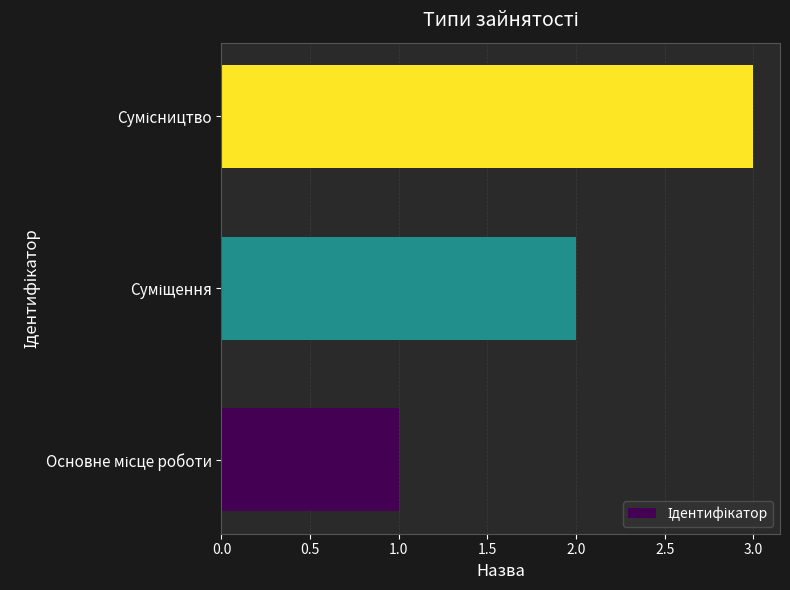

What is the sum of all values?

6